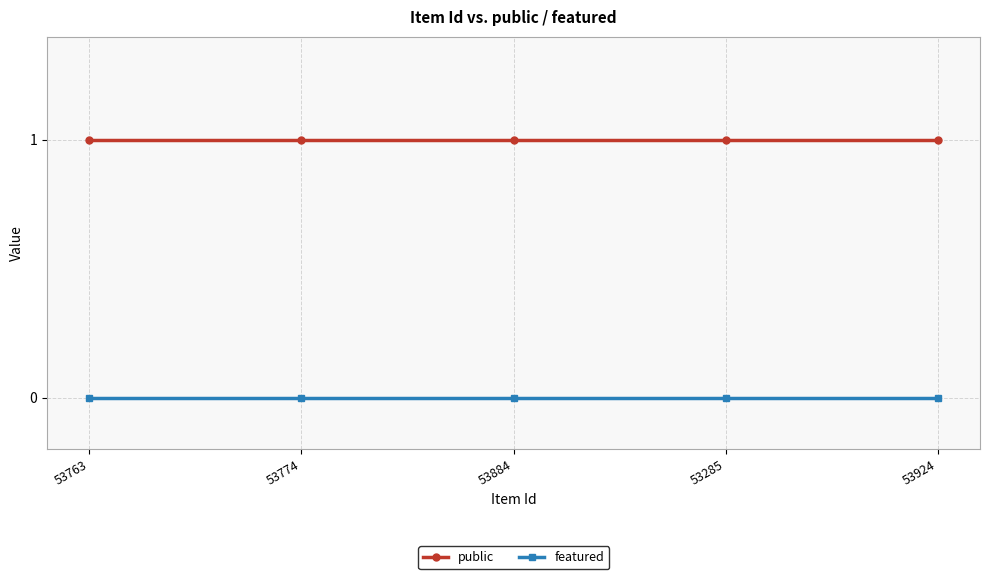

Which series has the largest total across all categories?

public